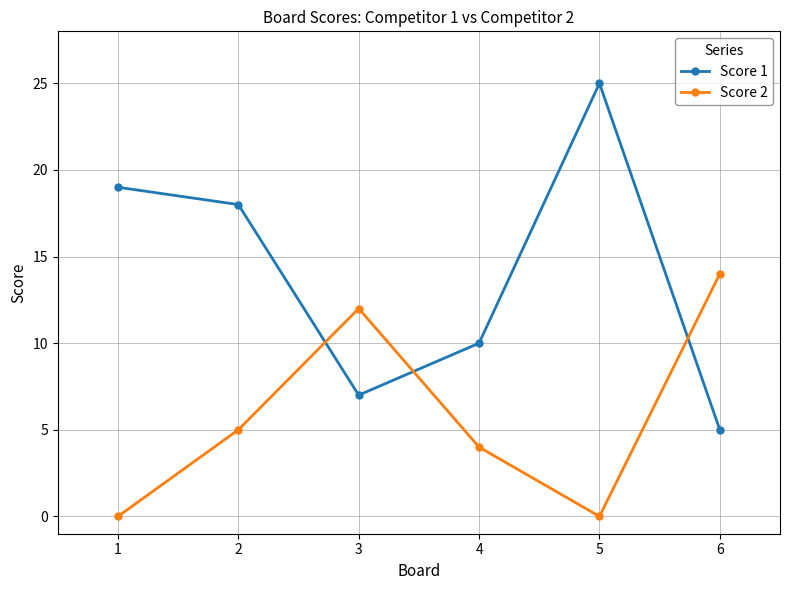

What is the value of the Score 1 point at the 5th from the left?

25